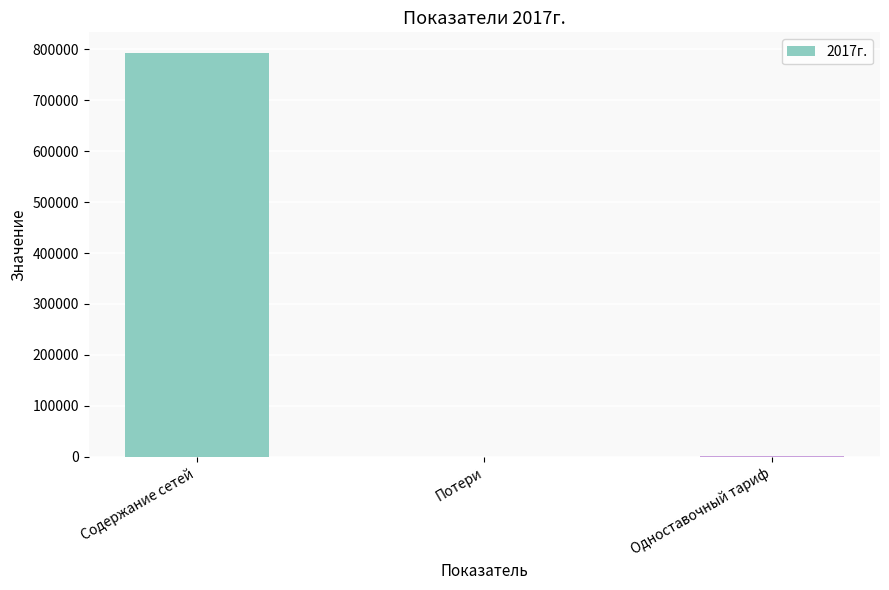

True or false: the data shows 1373288.0 at Содержание сетей.

False